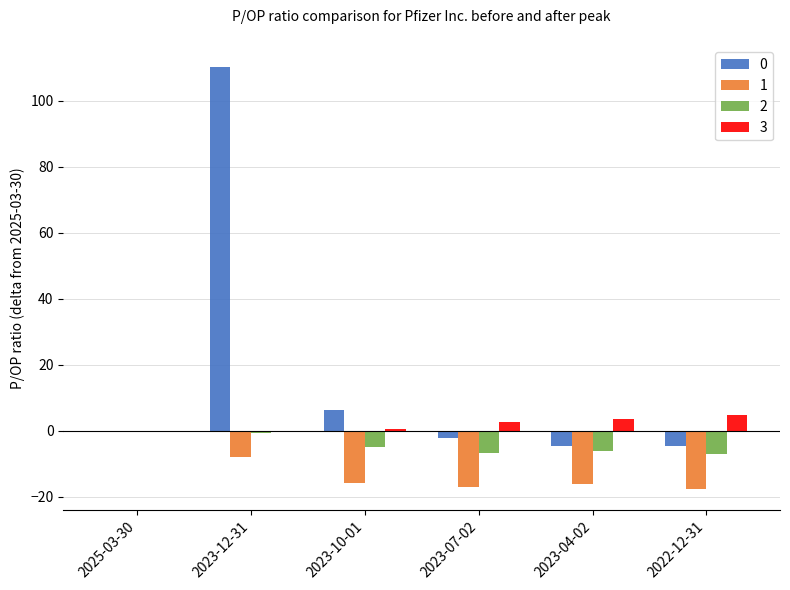

At which category is the sum across all series the highest?

2023-12-31